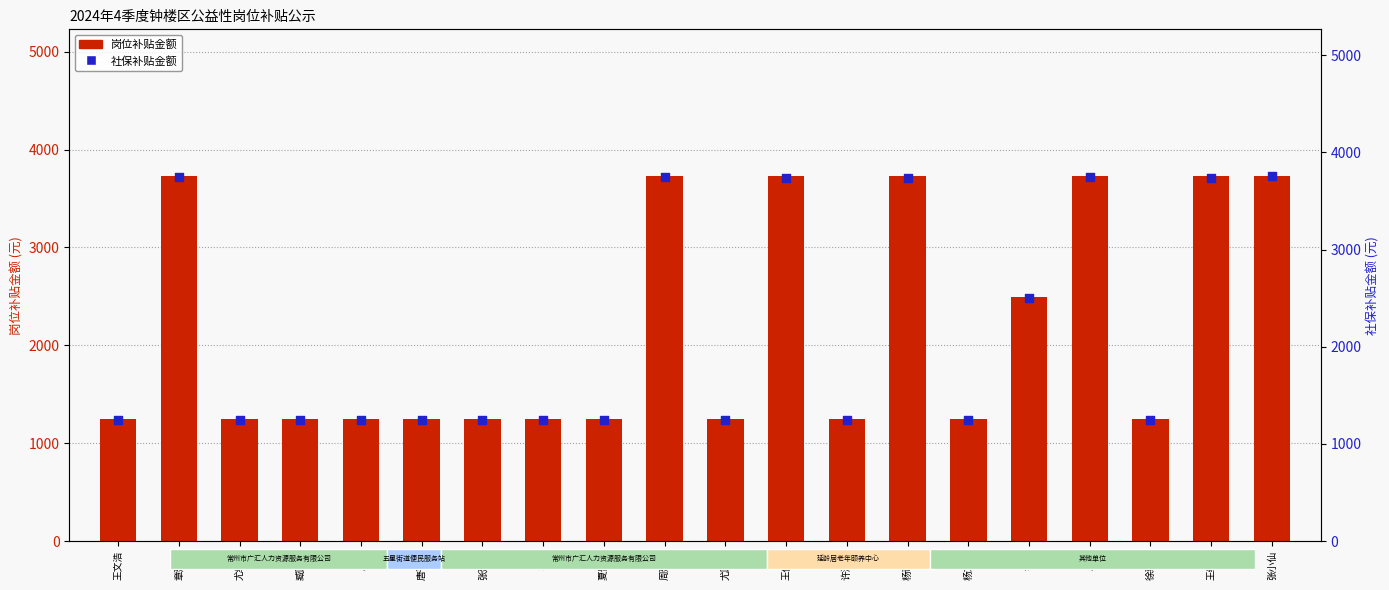

Which series has the largest total across all categories?

社保补贴金额